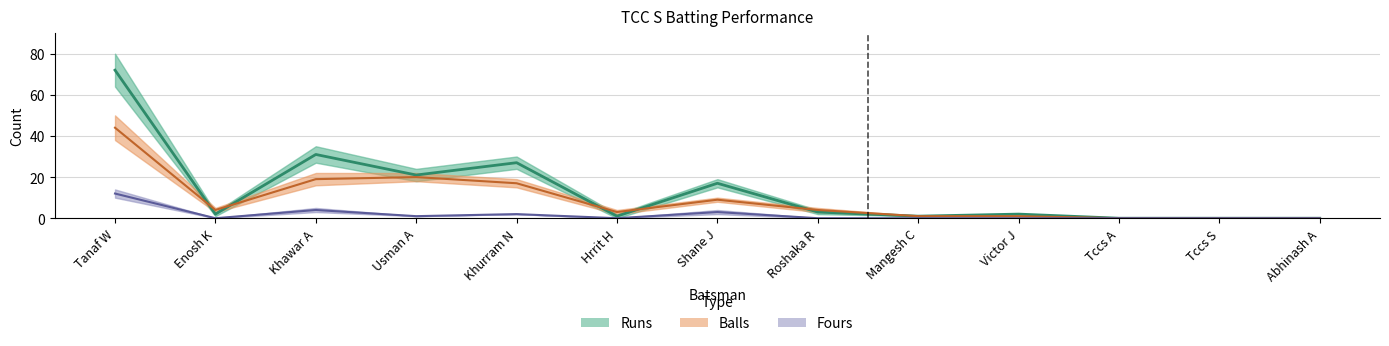

Which series has the largest total across all categories?

Runs